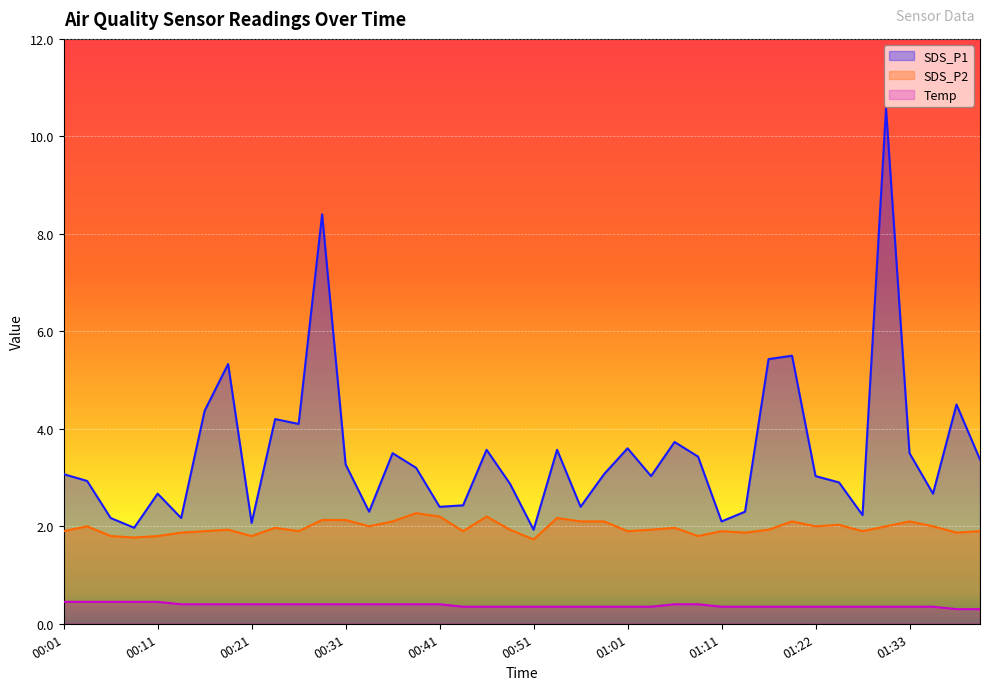

What is the spread (max minus min) of values at 00:03?

2.5